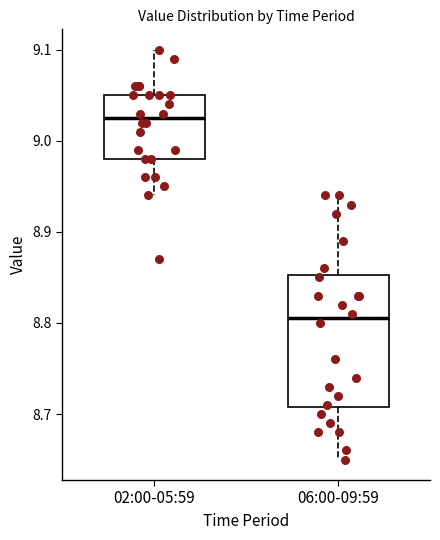

Reading left to right, read every box against the y-axis: the position of its median line, the range the box covers, and the ends of its whiskers. The values are not printed on the chart, so give them approximately, as read against the axis.

02:00-05:59: median 9.03, box 8.98 to 9.05, whiskers 8.94 to 9.10
06:00-09:59: median 8.81, box 8.71 to 8.85, whiskers 8.65 to 8.94